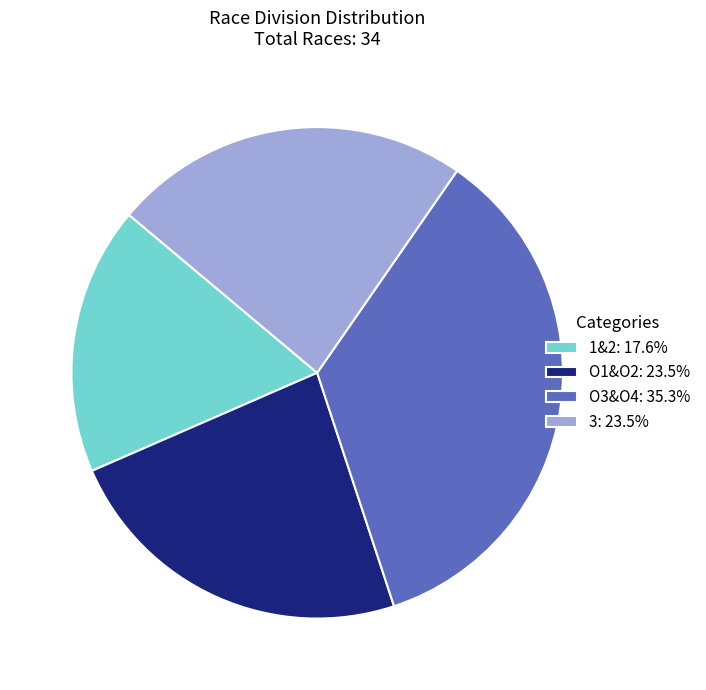

How many slices are in this pie chart?

4